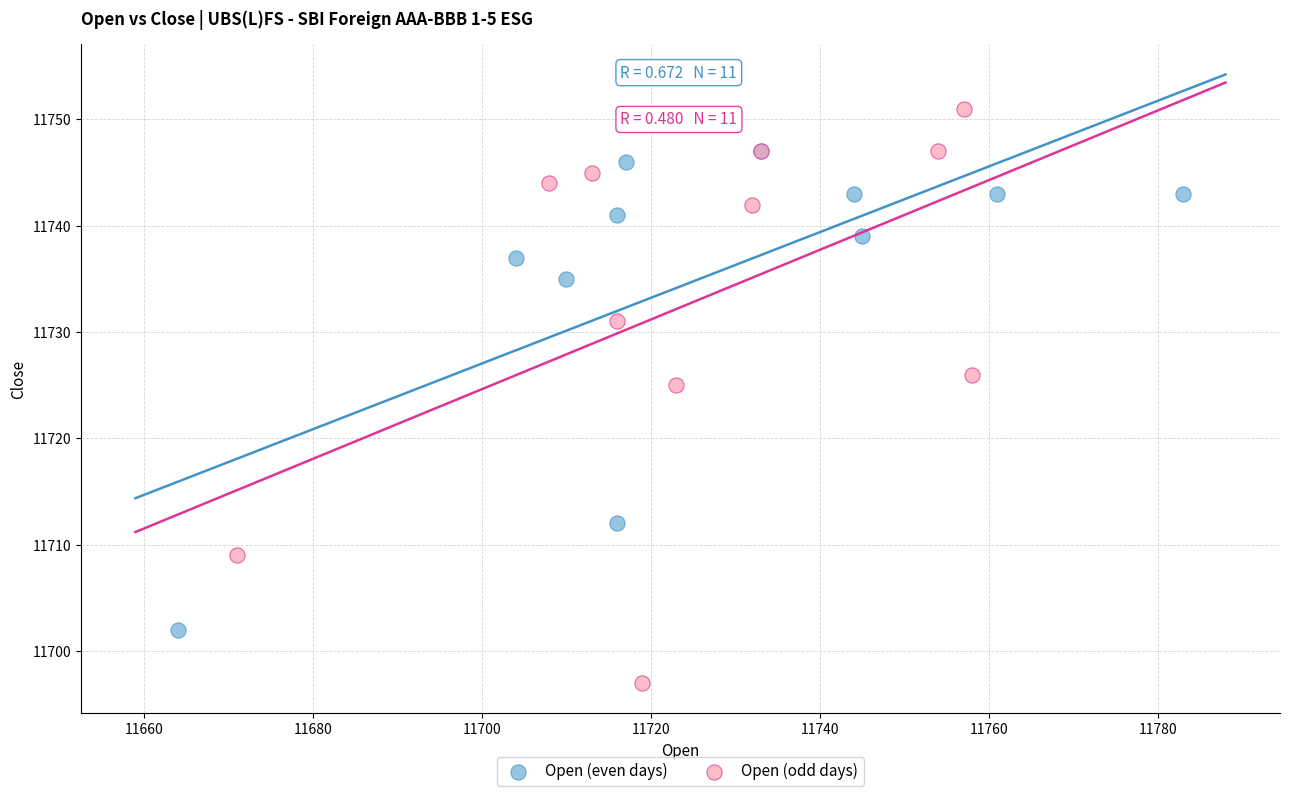

Which series has the largest Y range (max minus min)?

Open (odd days)